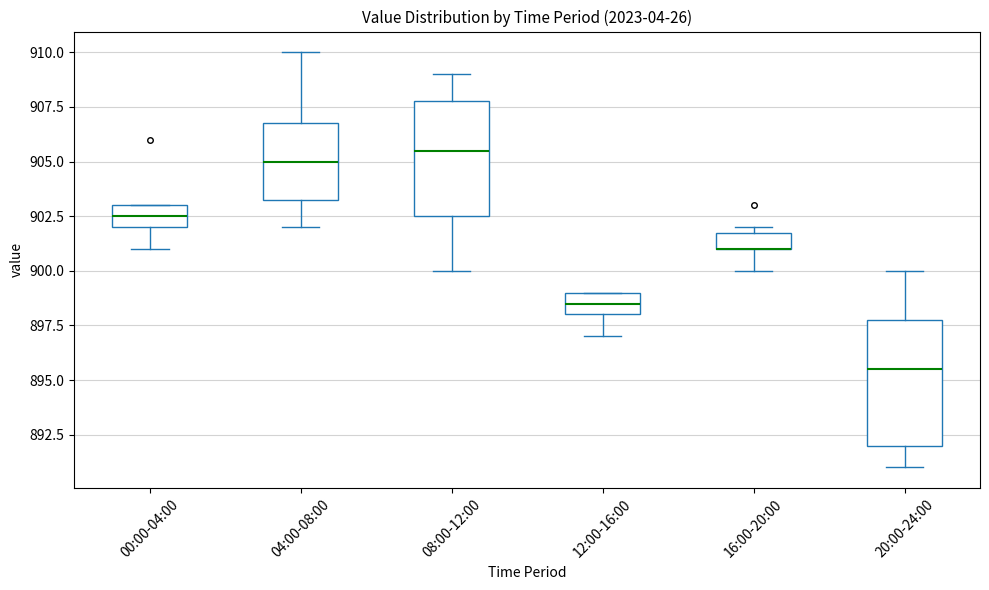

Comparing the boxes themselves (not the whiskers), which one is the tallest?

20:00-24:00